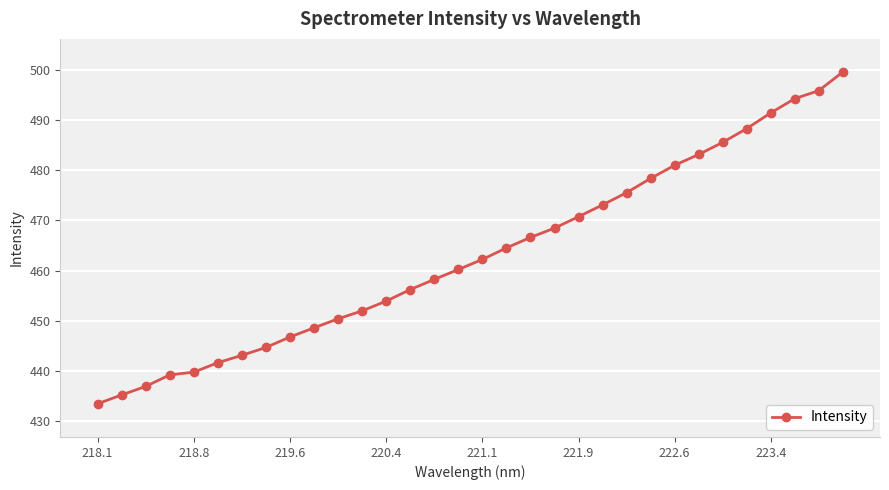

What is the difference between the second highest and minimum values?

62.4